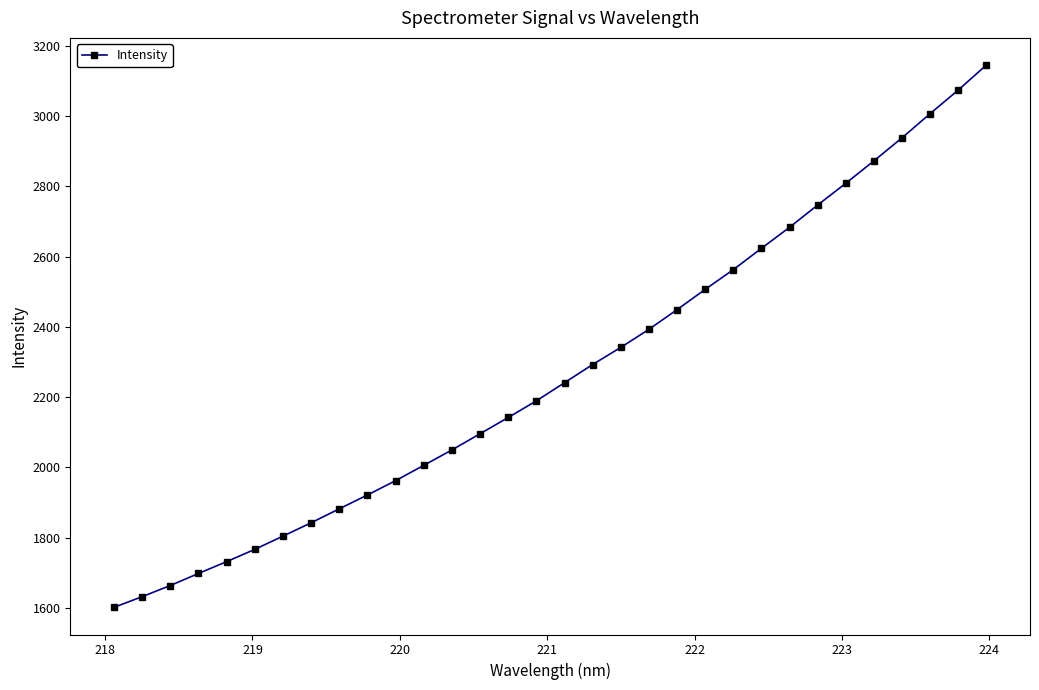

What is the value of the 10th point from the left?

1921.6